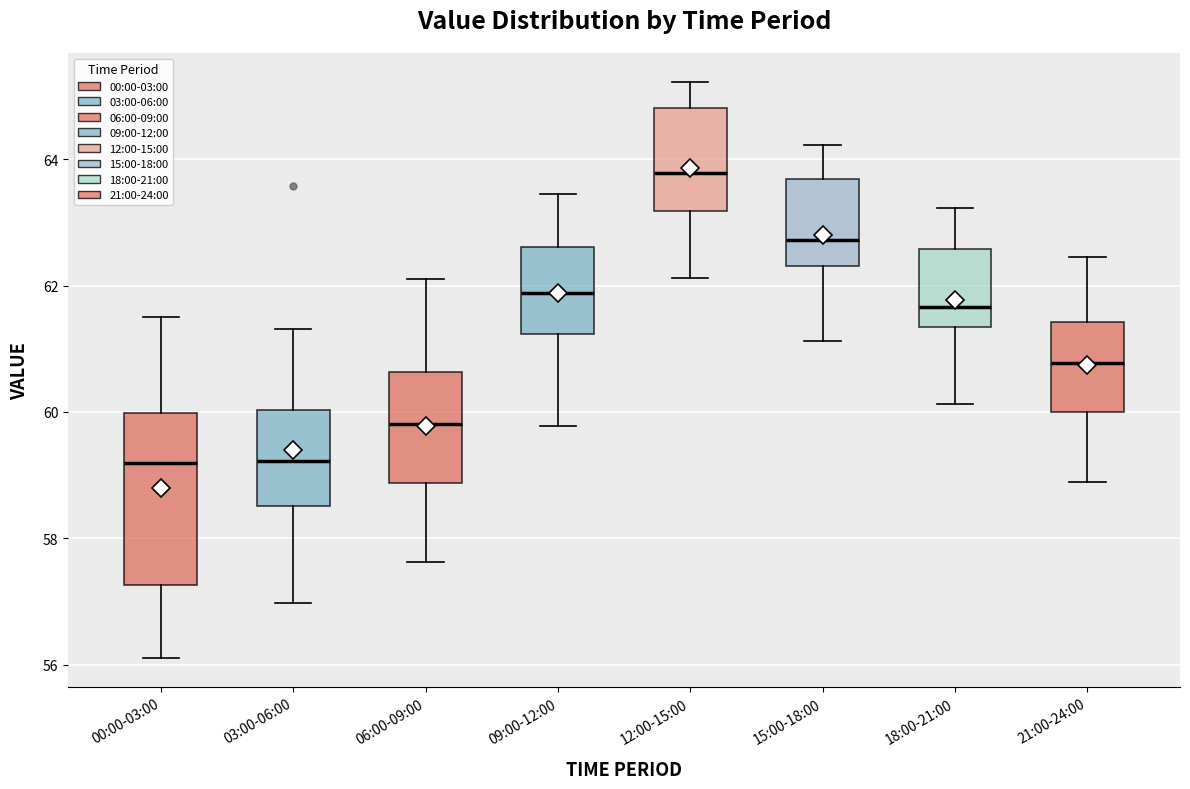

Where is the upper edge of the box for 12:00-15:00 on the y-axis? The values are not printed on the chart, so give them approximately, as read against the axis.

64.8